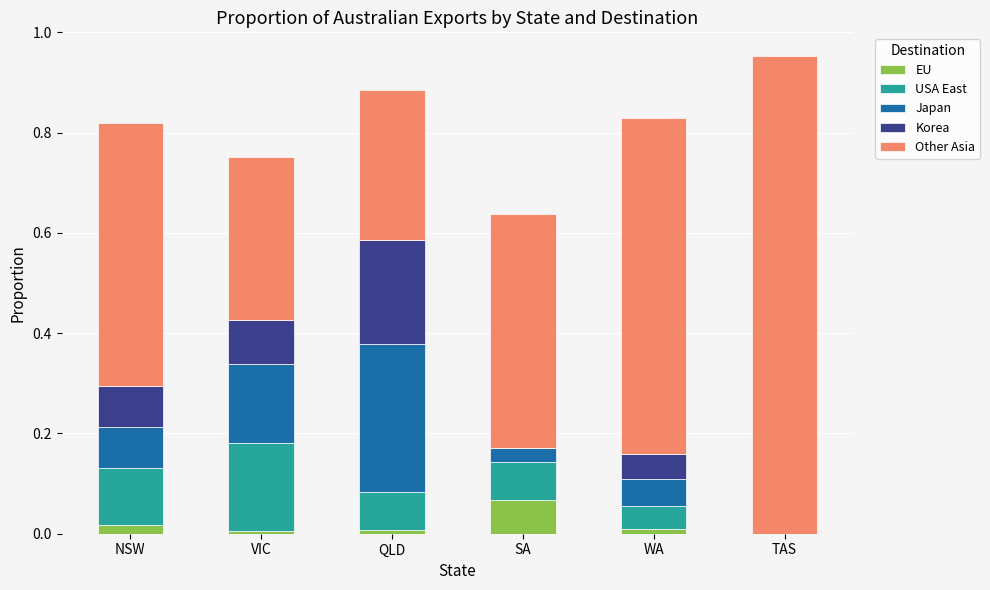

True or false: EU has a value of 0.0 at QLD.

True